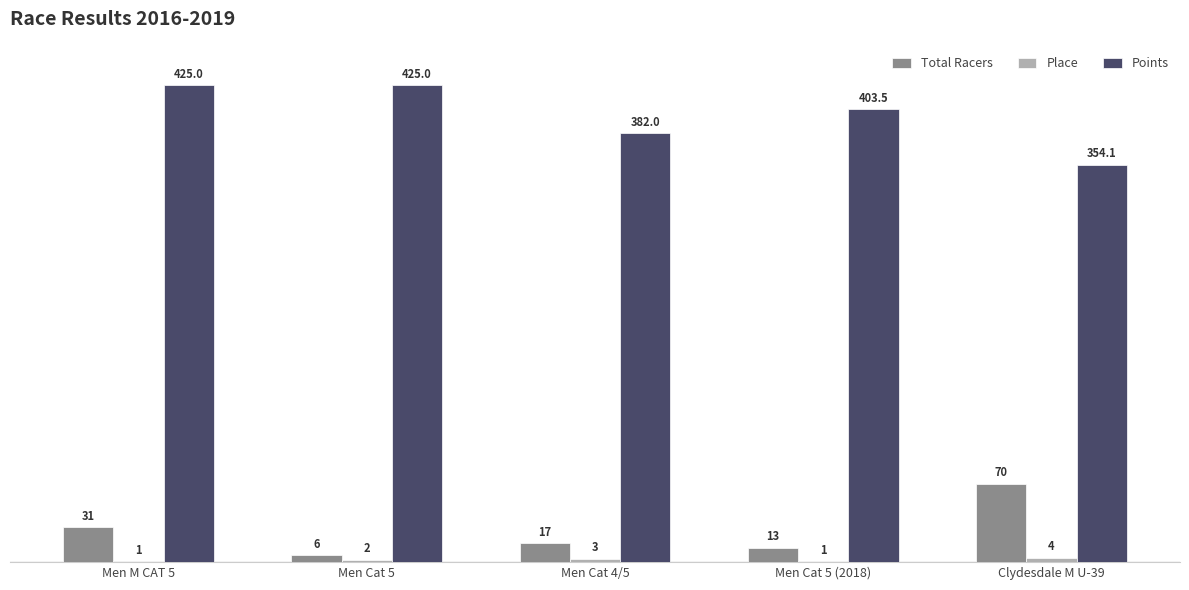

Are the bars horizontal?

No